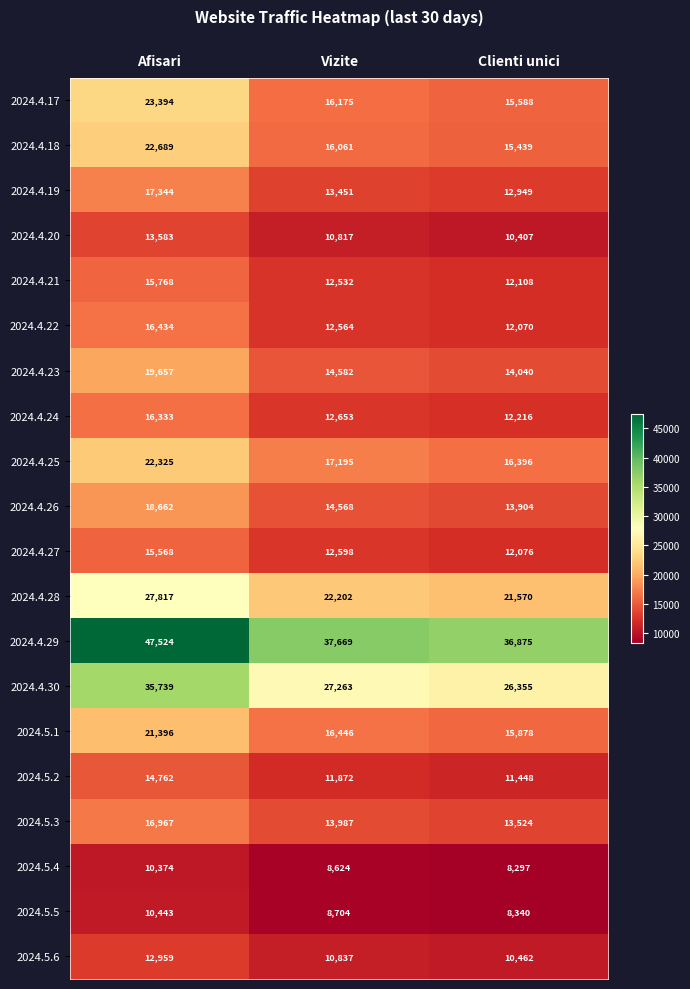

Which series has the largest total across all categories?

2024.4.29